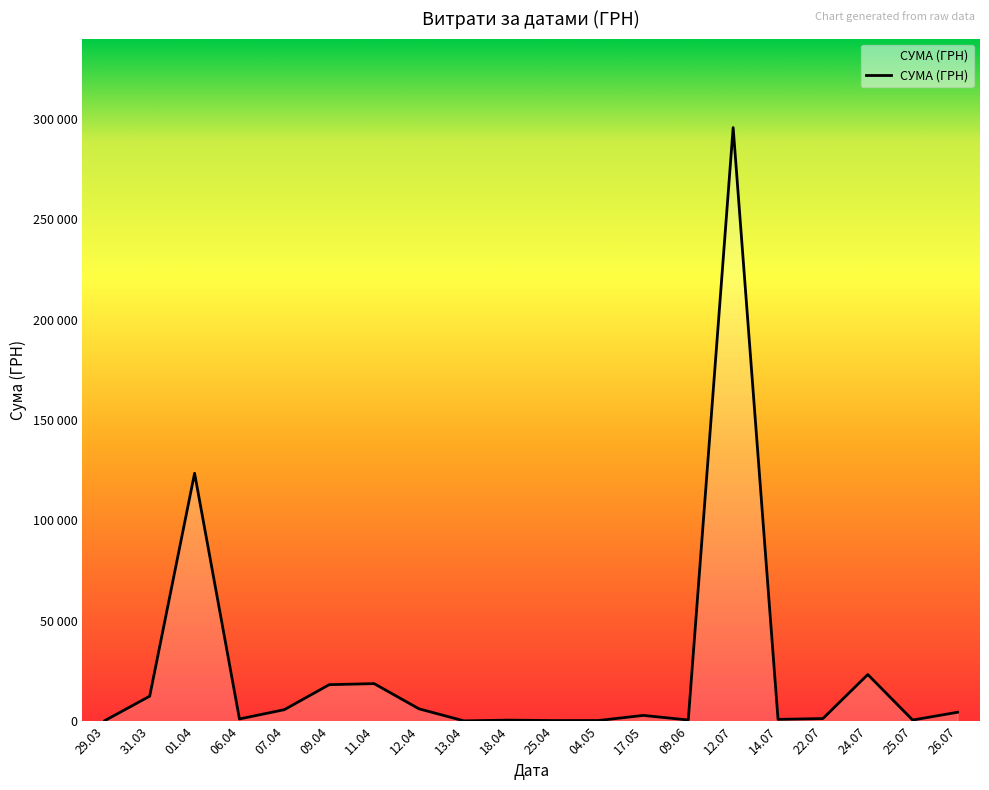

The value at 17.05 is 1215.0. True or false?

False